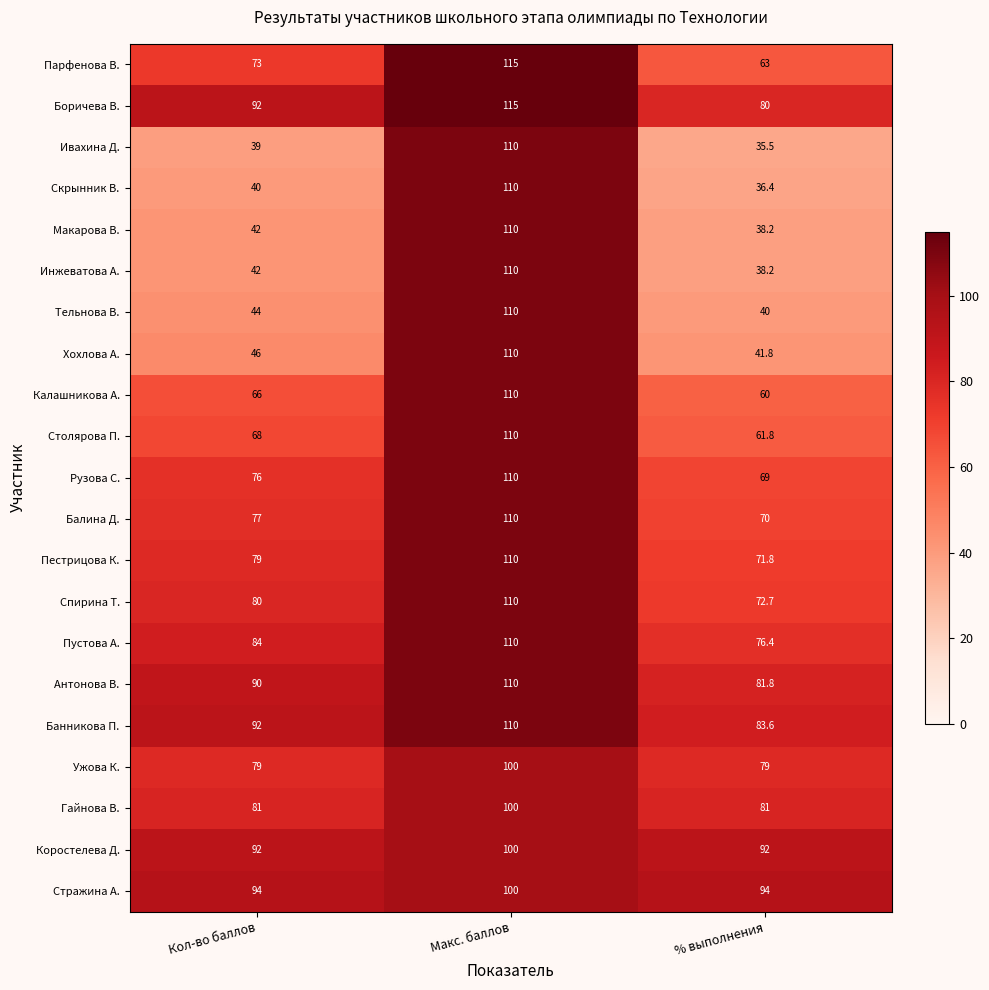

Rank the categories by Макарова В. value from highest to lowest.

Макс. баллов, Кол-во баллов, % выполнения